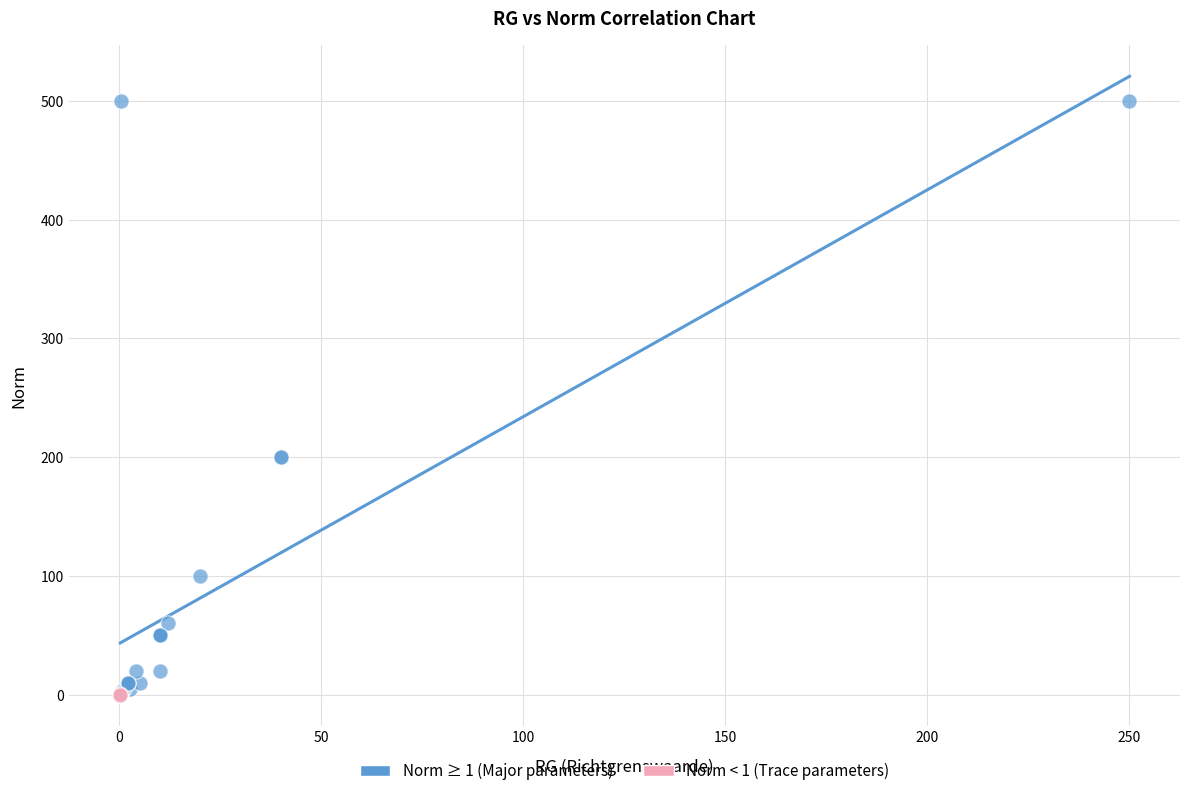

Which series contains the highest Y value?

Norm ≥ 1 (Major parameters)